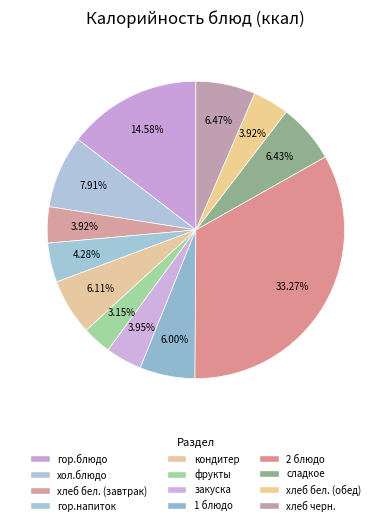

How many slices are in this pie chart?

12